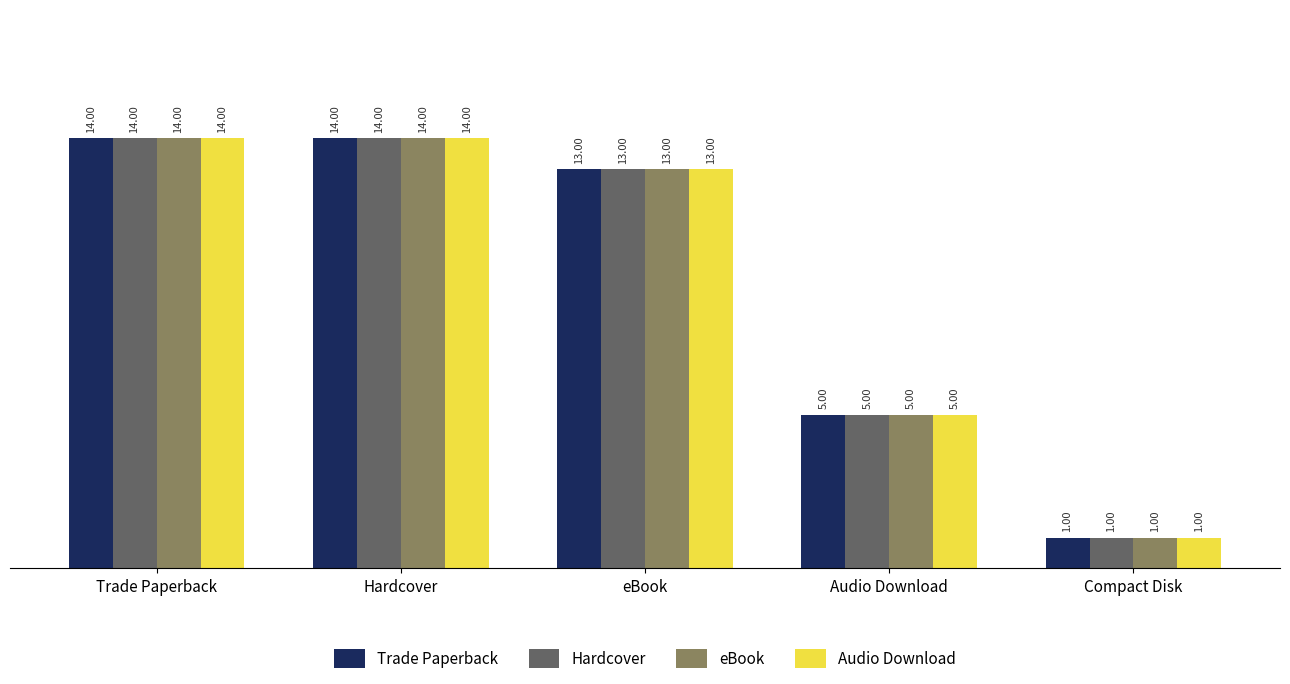

Reading right to left, what are all the values shown in this chart?

Trade Paperback: 1	5	13	14	14
Hardcover: 1	5	13	14	14
eBook: 1	5	13	14	14
Audio Download: 1	5	13	14	14